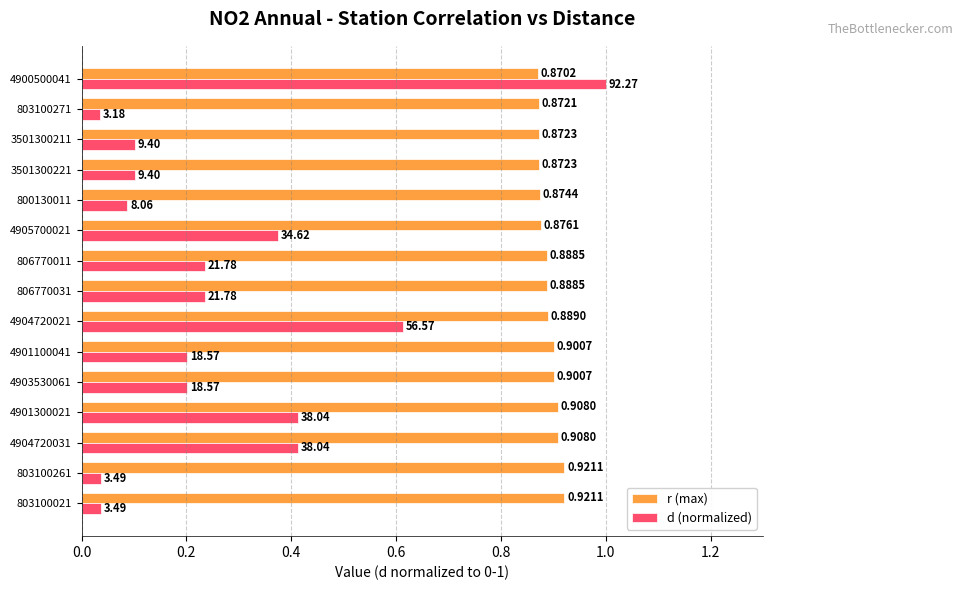

What is the total value across all series at 4905700021?

1.3